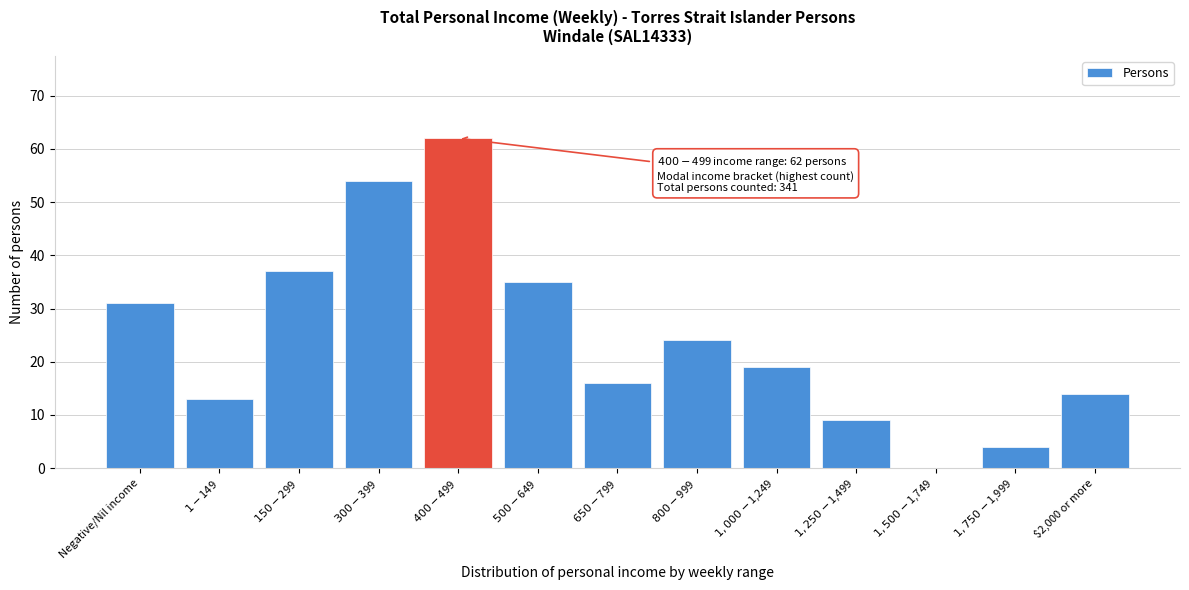

The chart shows a value of 14 at $2,000 or more. True or false?

True